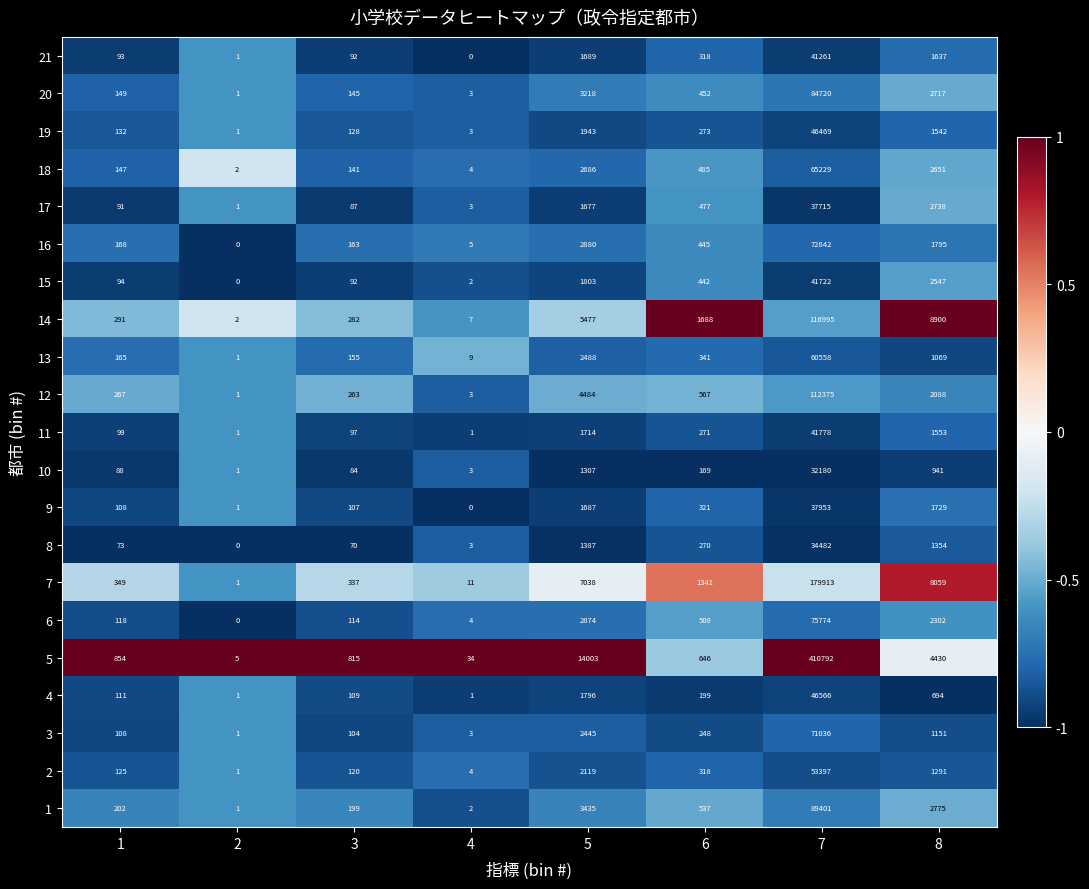

At 7, list the series in order from smallest to largest.

10, 8, 17, 9, 21, 15, 11, 19, 4, 2, 13, 18, 3, 16, 6, 20, 1, 12, 14, 7, 5